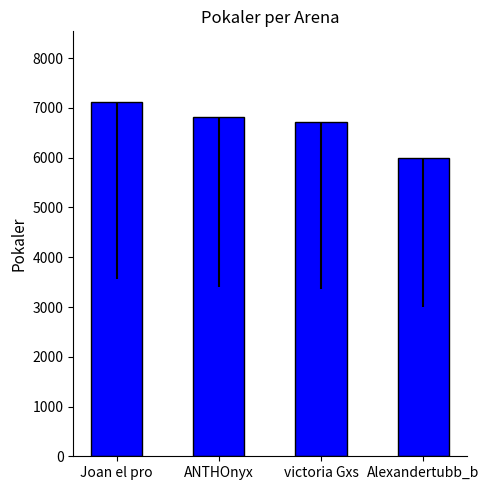

What is the difference between the maximum and second lowest values?

406